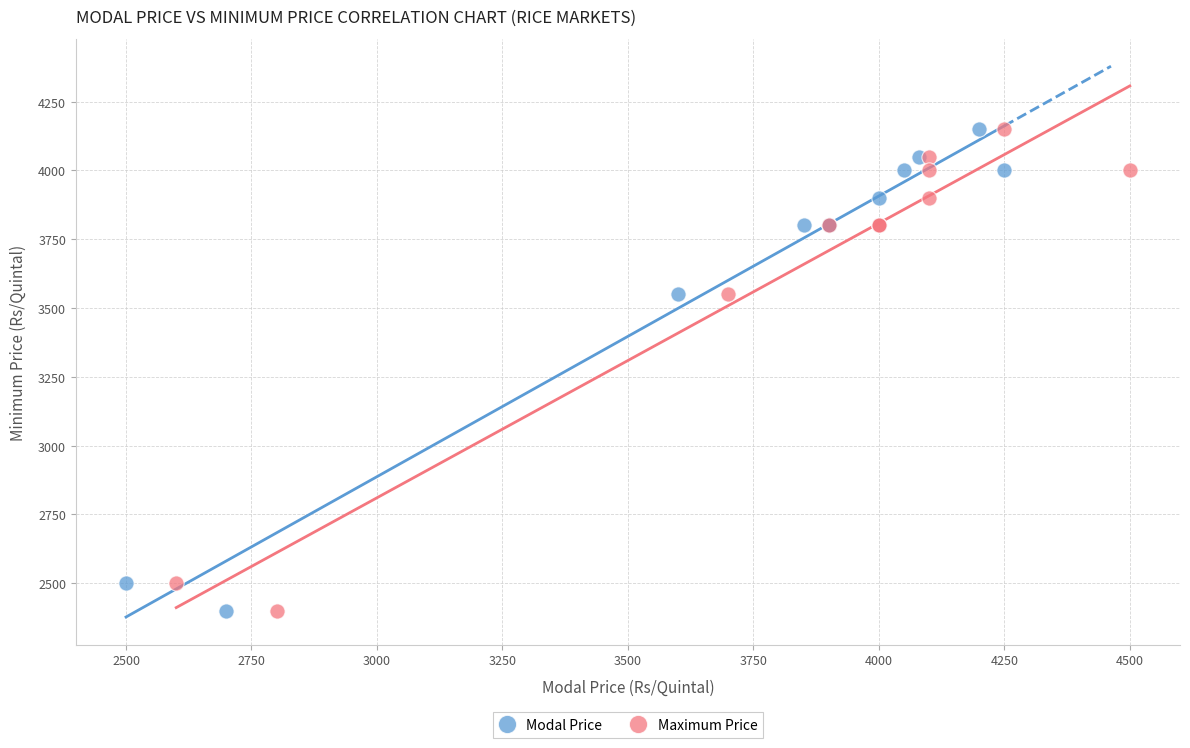

What are all the series names shown in the legend?

Modal Price, Maximum Price